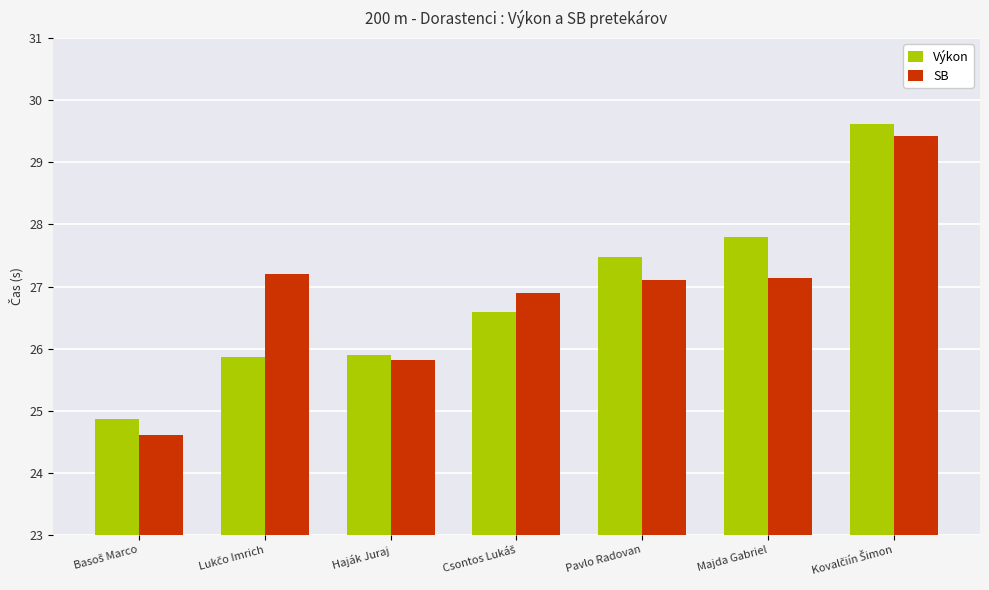

Count the number of data series in this chart.

2